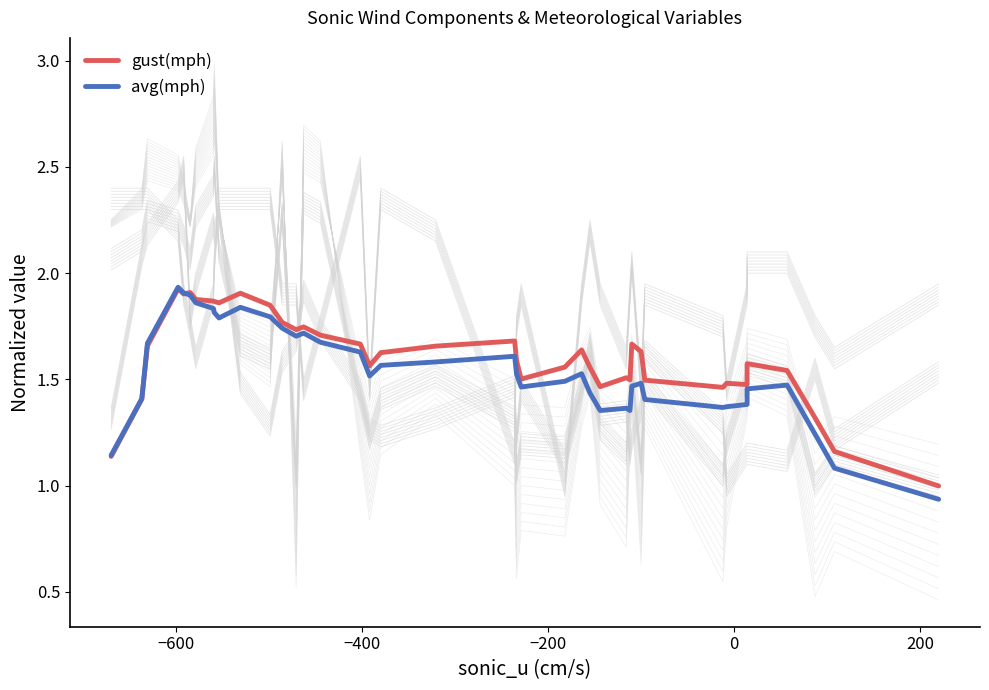

Which series has the largest total across all categories?

gust(mph)